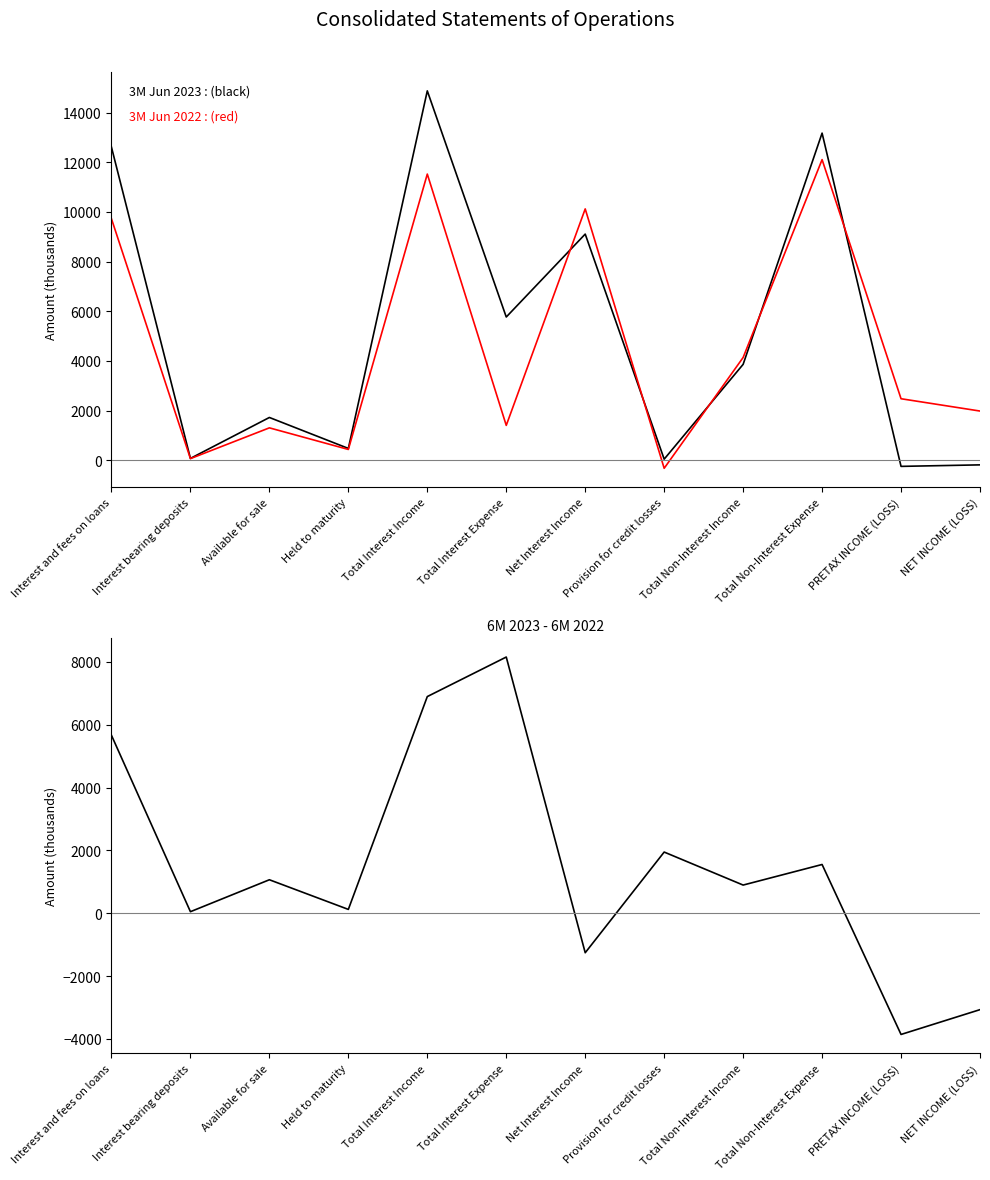

What are all the series names shown in the legend?

3M Jun 2023, 3M Jun 2022, 6M Jun 2023 - 6M Jun 2022